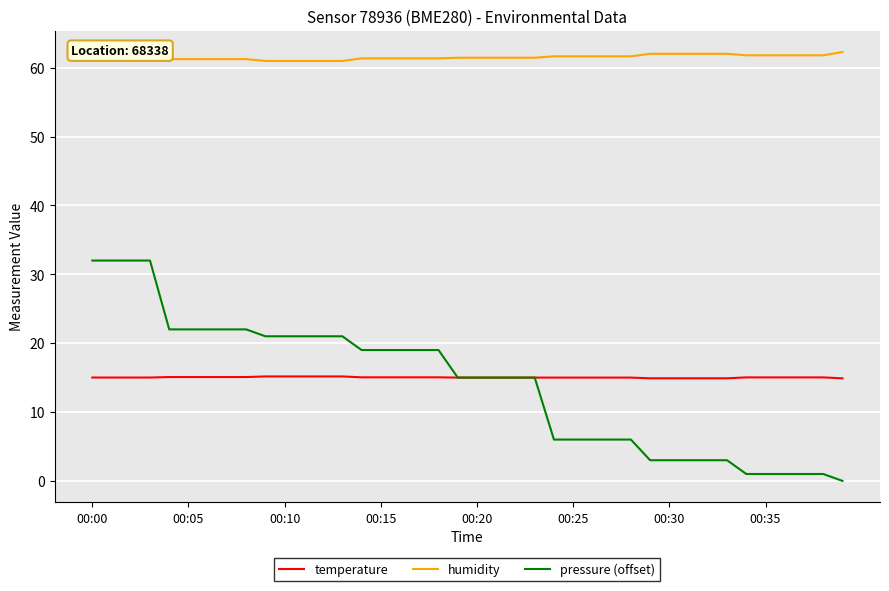

What is the lowest value of the humidity series?

61.0